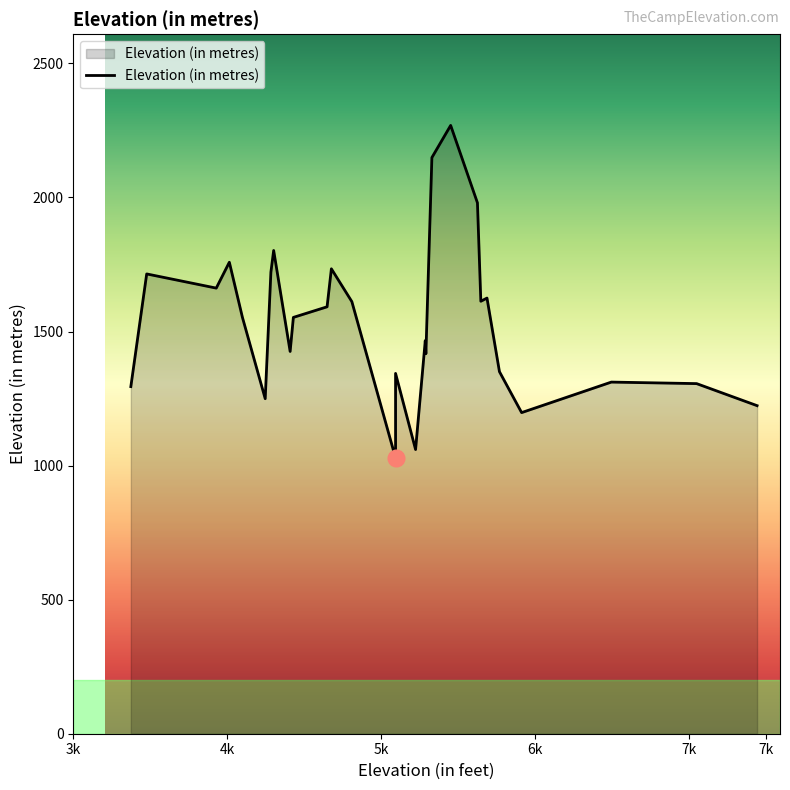

Does the chart display data point markers on the line(s)?

No